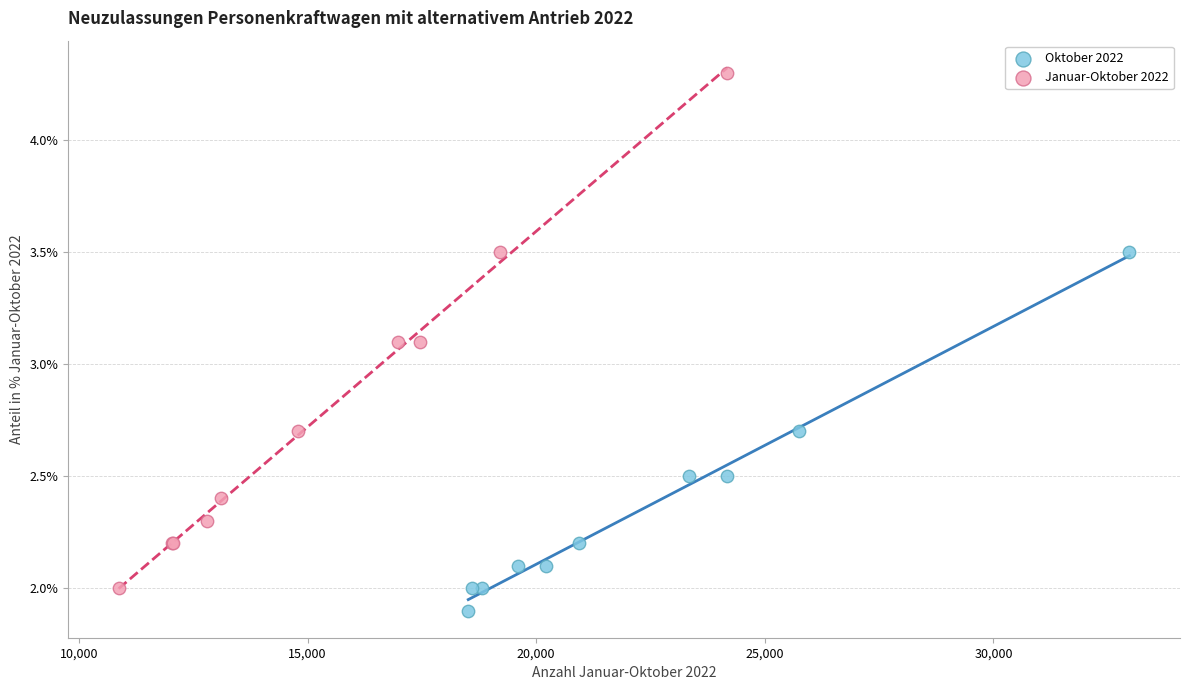

What are all the series names shown in the legend?

Oktober 2022, Januar-Oktober 2022